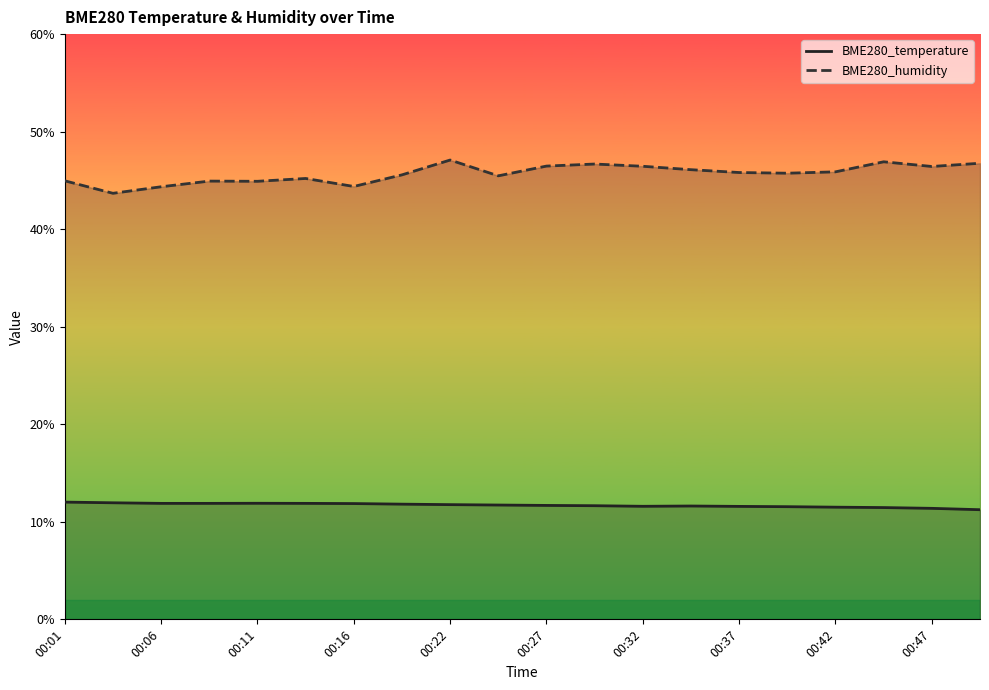

Does the chart display data point markers on the line(s)?

No